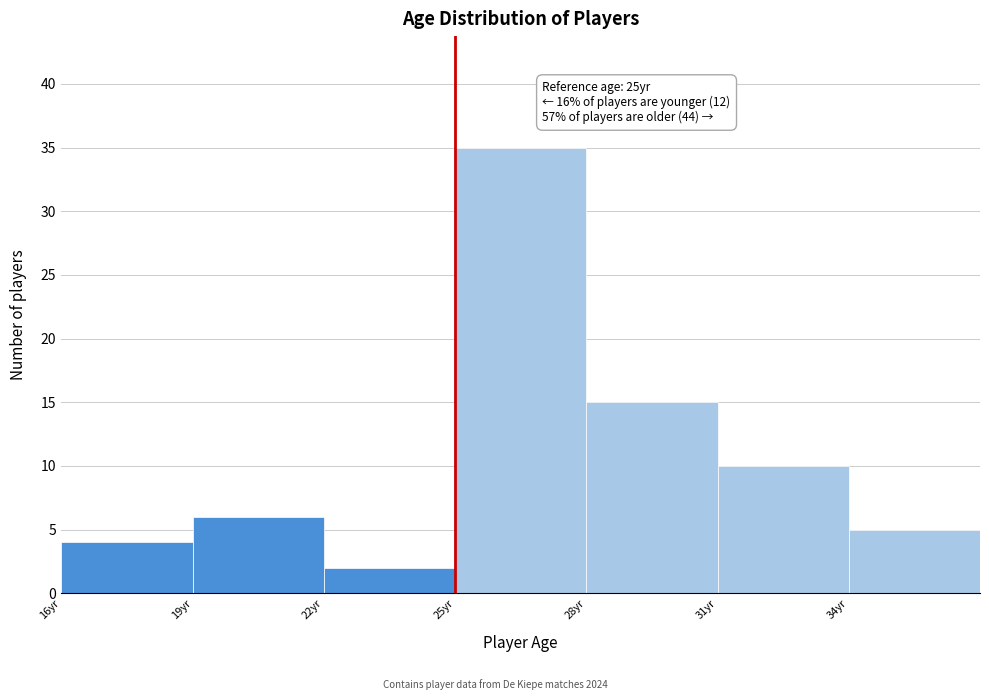

Which range on the x-axis has the tallest bar?

25 to 28